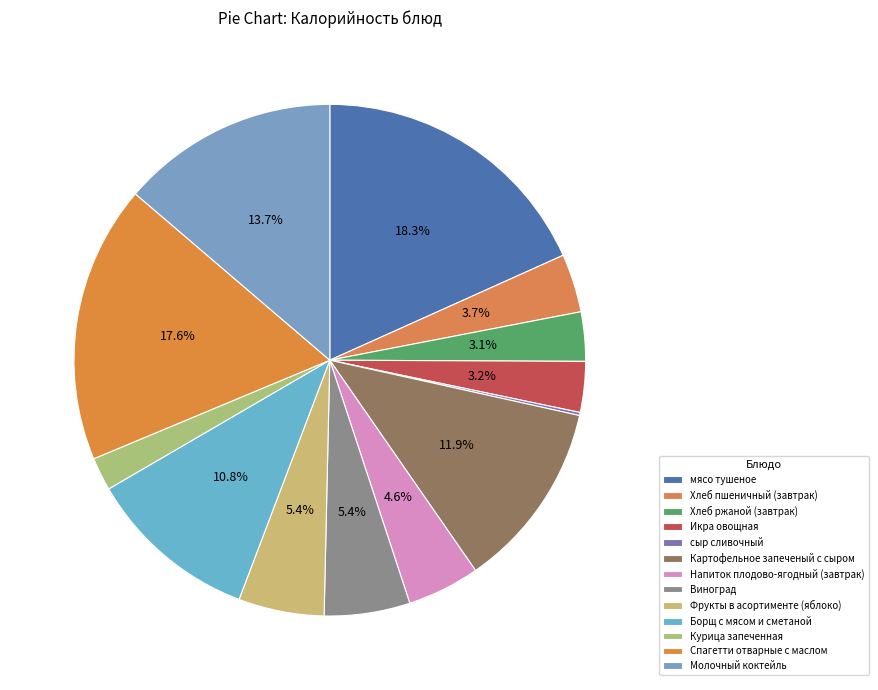

To the nearest percent, what is the difference between the largest and smallest slice percentages?

18%